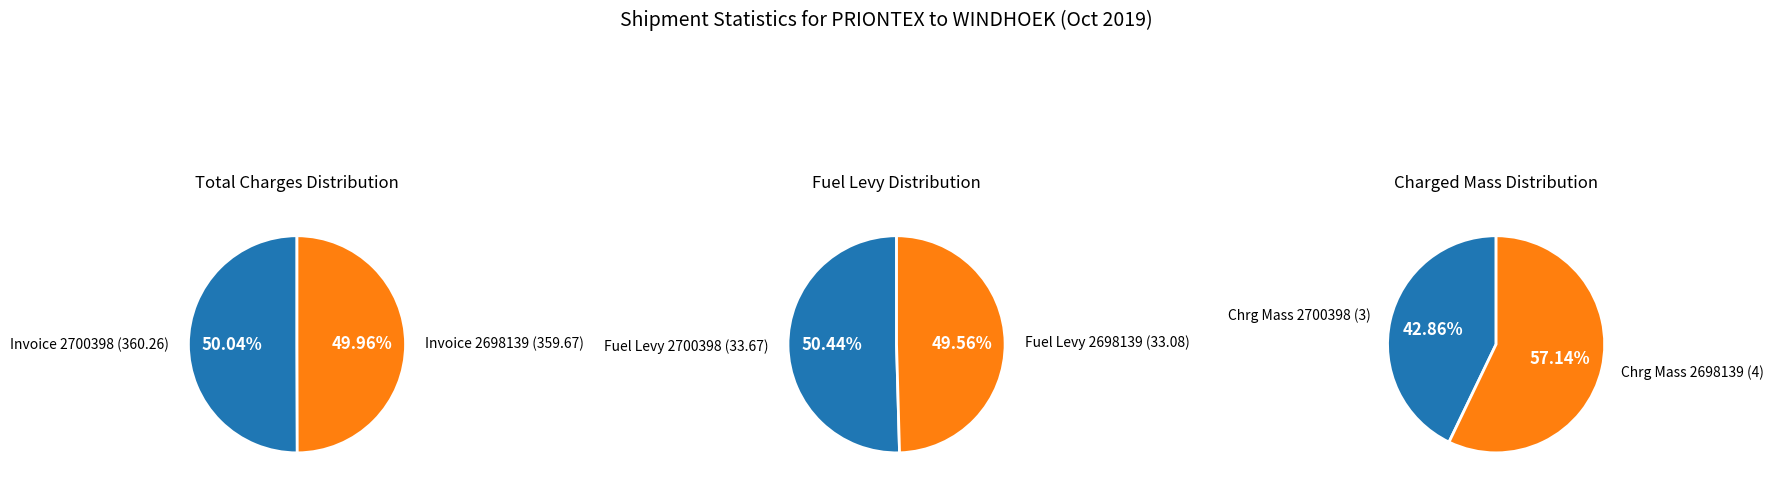

Which series has the largest range (max minus min)?

Chrg Mass